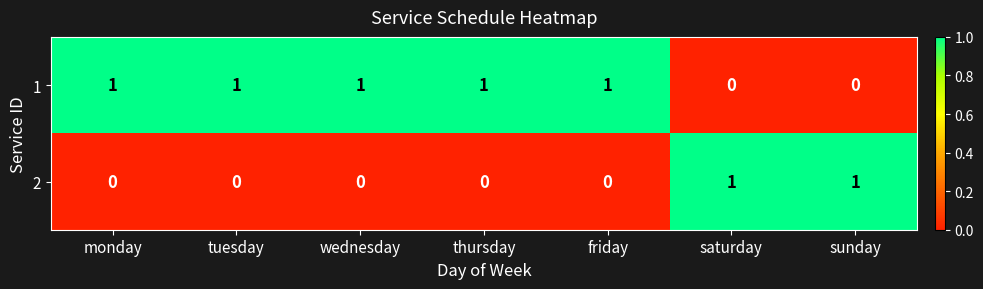

The value of 1 at wednesday is 0. True or false?

False